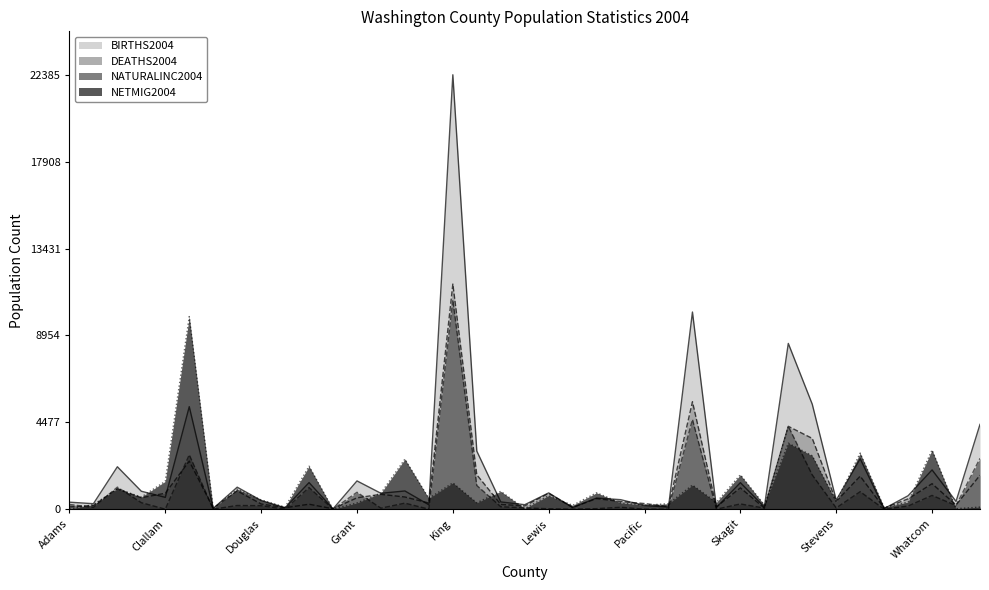

At how many categories does at least one series exceed 17167?

1